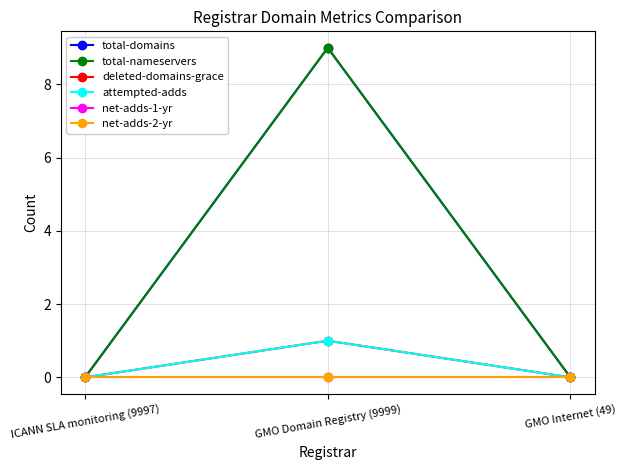

List the series in order of their peak value, highest first.

total-domains, total-nameservers, deleted-domains-grace, attempted-adds, net-adds-1-yr, net-adds-2-yr